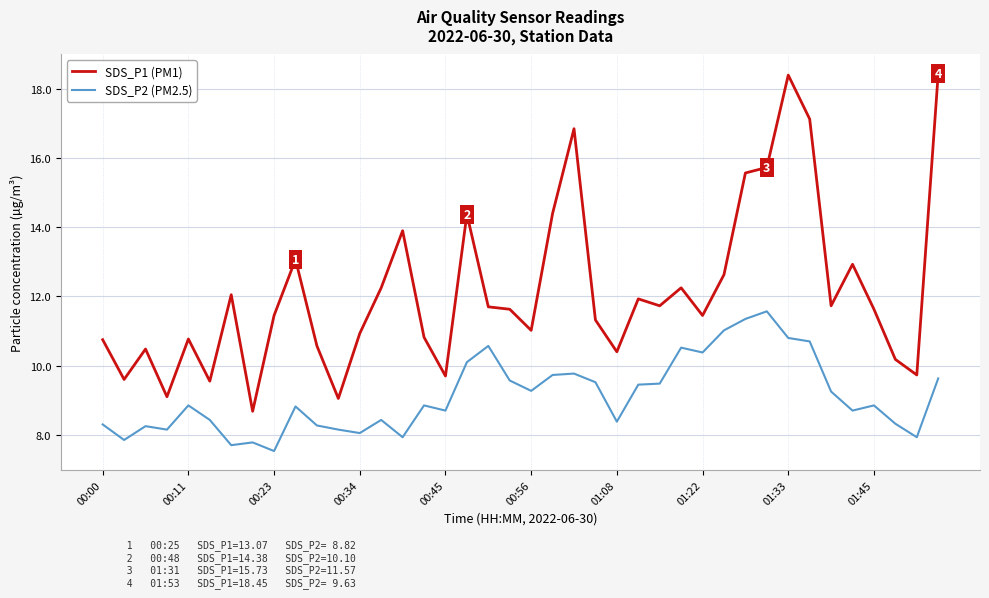

How many lines are shown in the chart?

2